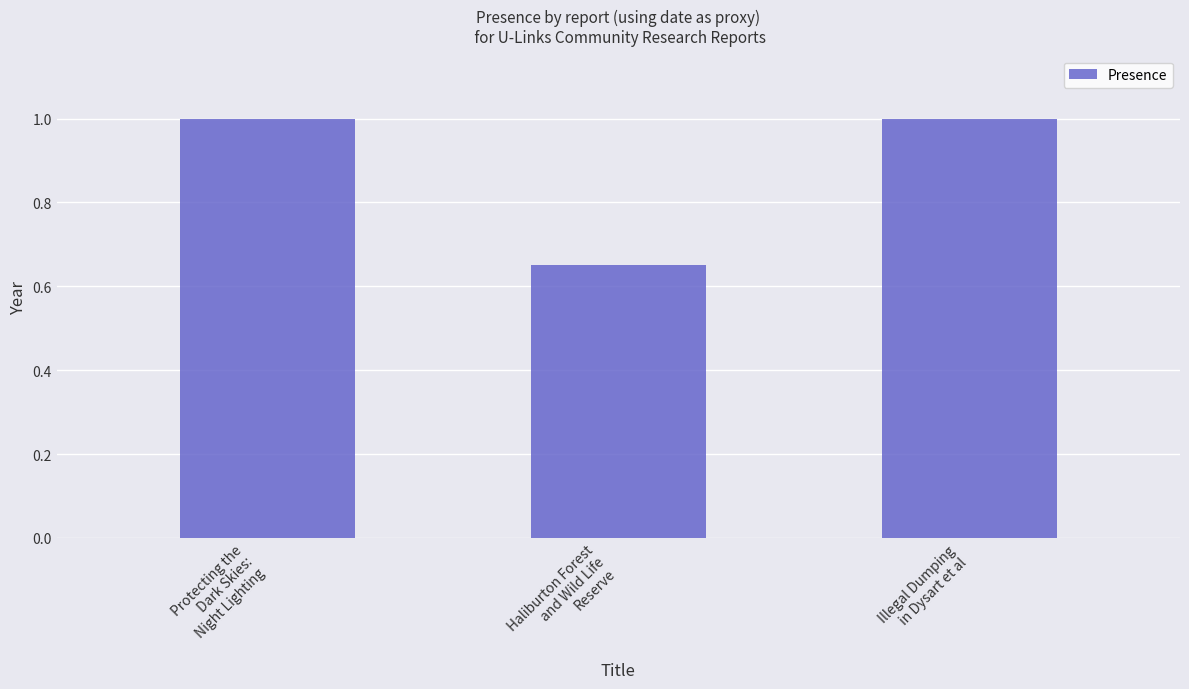

Where is the data nearest to the value 0?

Haliburton Forest
and Wild Life
Reserve